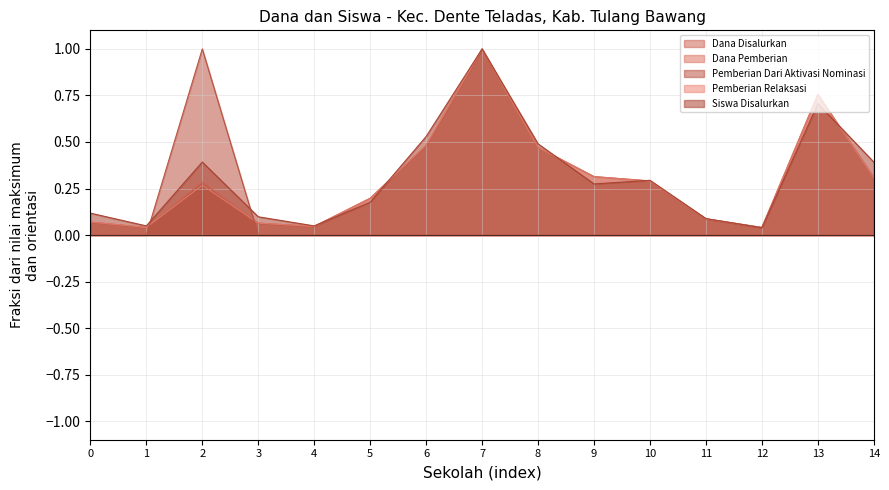

The value of Siswa Disalurkan at 2 is 0.6. True or false?

False